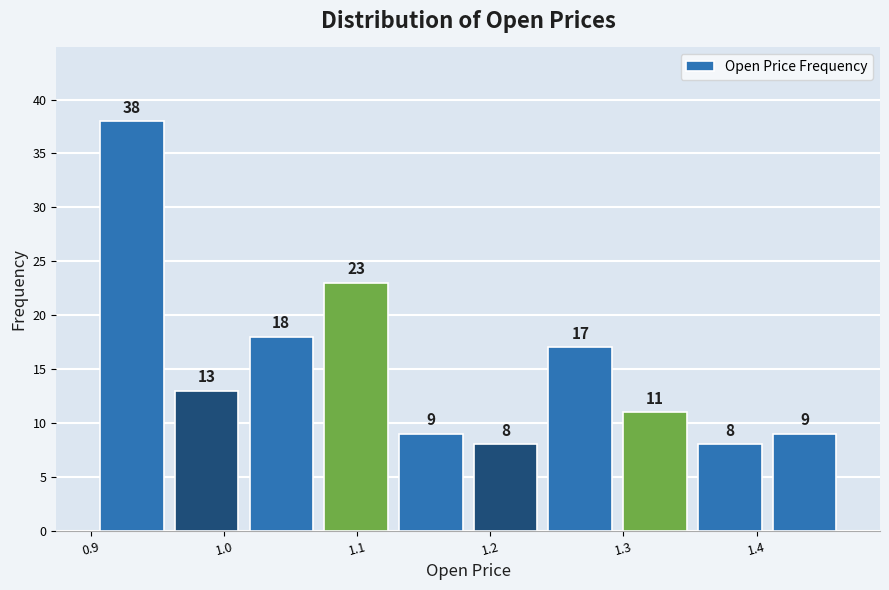

Reading left to right, list every bar in this chart as the range it spans on the x-axis followed by its height. The bar edges are not printed on the chart, so give them approximately, as read against the axis.

0.90 to 0.96: 38
0.96 to 1.02: 13
1.02 to 1.07: 18
1.07 to 1.13: 23
1.13 to 1.18: 9
1.18 to 1.24: 8
1.24 to 1.30: 17
1.30 to 1.35: 11
1.35 to 1.41: 8
1.41 to 1.46: 9